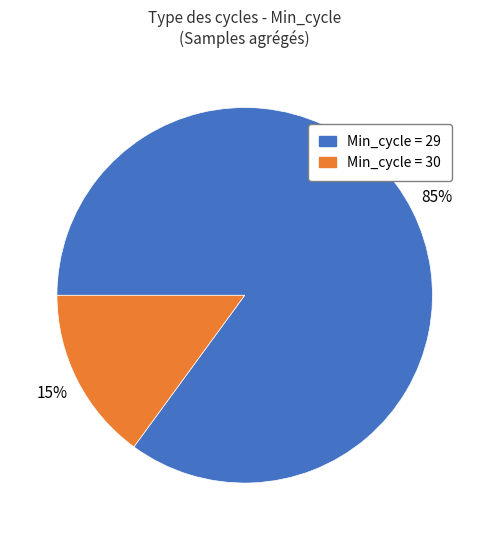

Does any single category account for the majority?

Yes